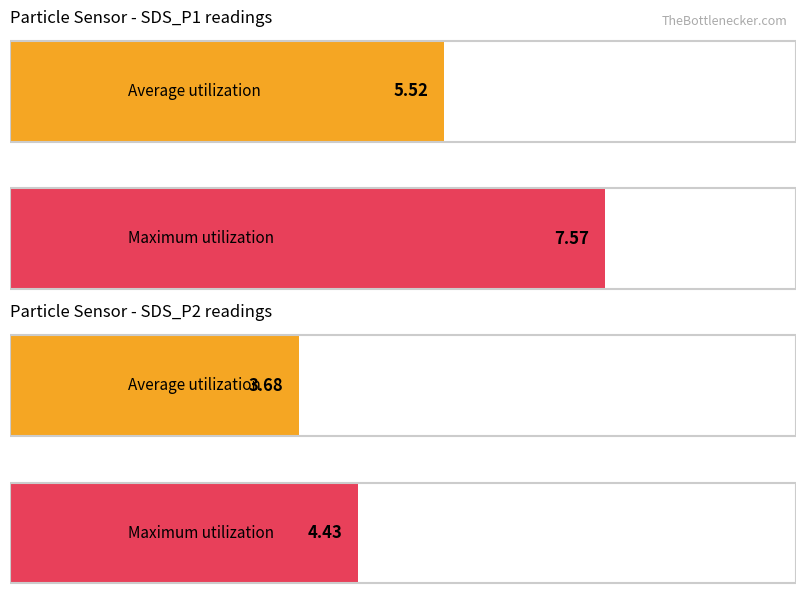

Is it true that Maximum utilization equals 4.4 at SDS_P2?

True